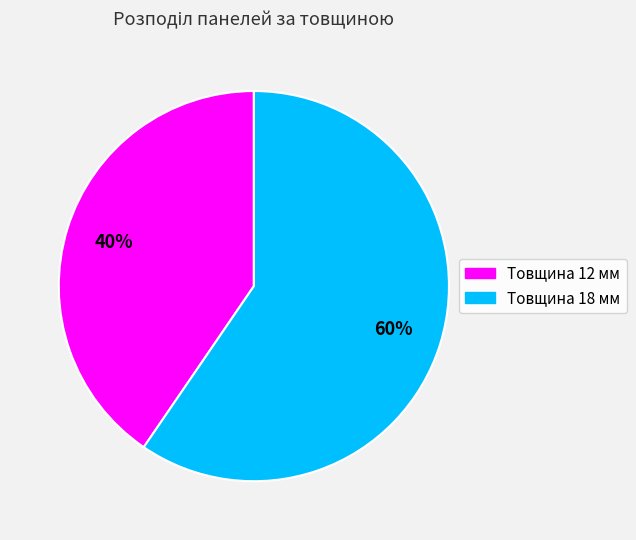

How many slices are in this pie chart?

2